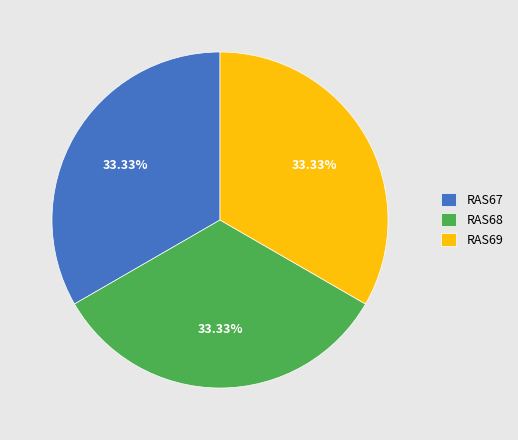

Does RAS67 represent more than half of the total?

No